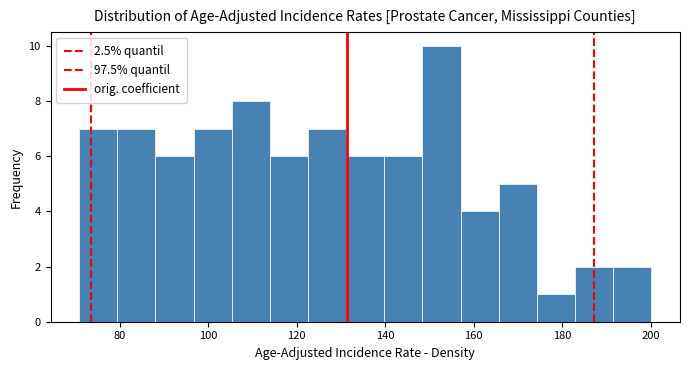

What is the height of the bar covering 80 to 88 on the x-axis? Neither the bar edges nor the heights are printed on the chart, so give them approximately, as read against the axes.

7